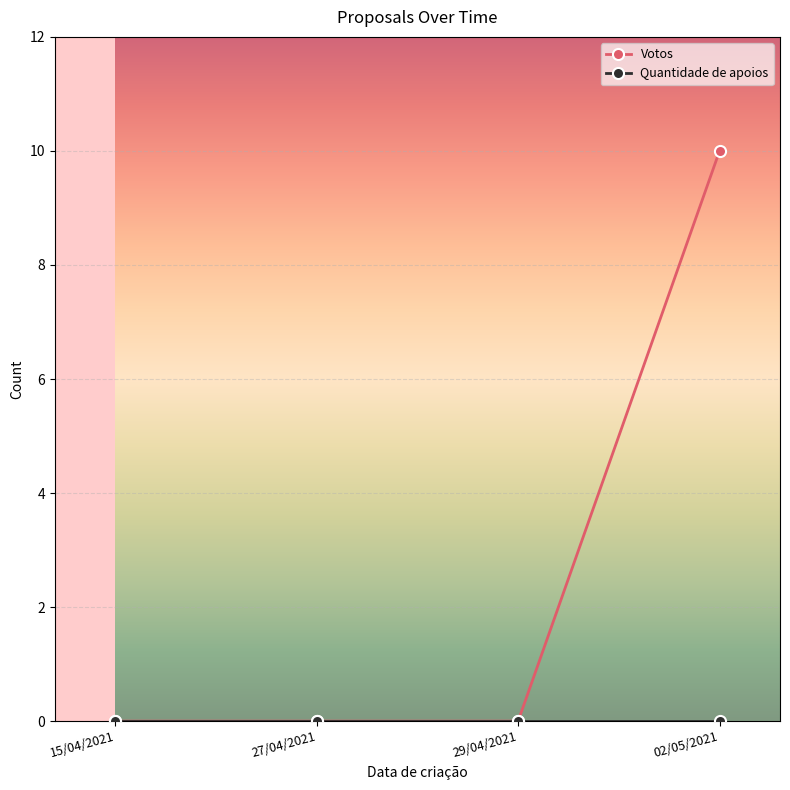

True or false: Votos has a value of -7 at 29/04/2021.

False